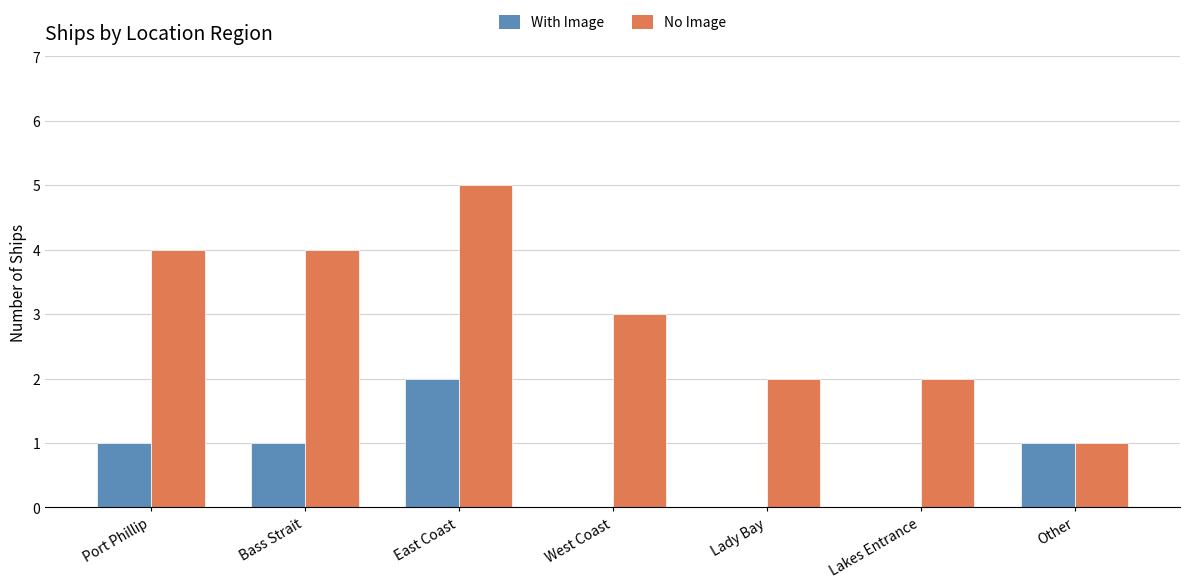

What is the sum of all With Image values?

5